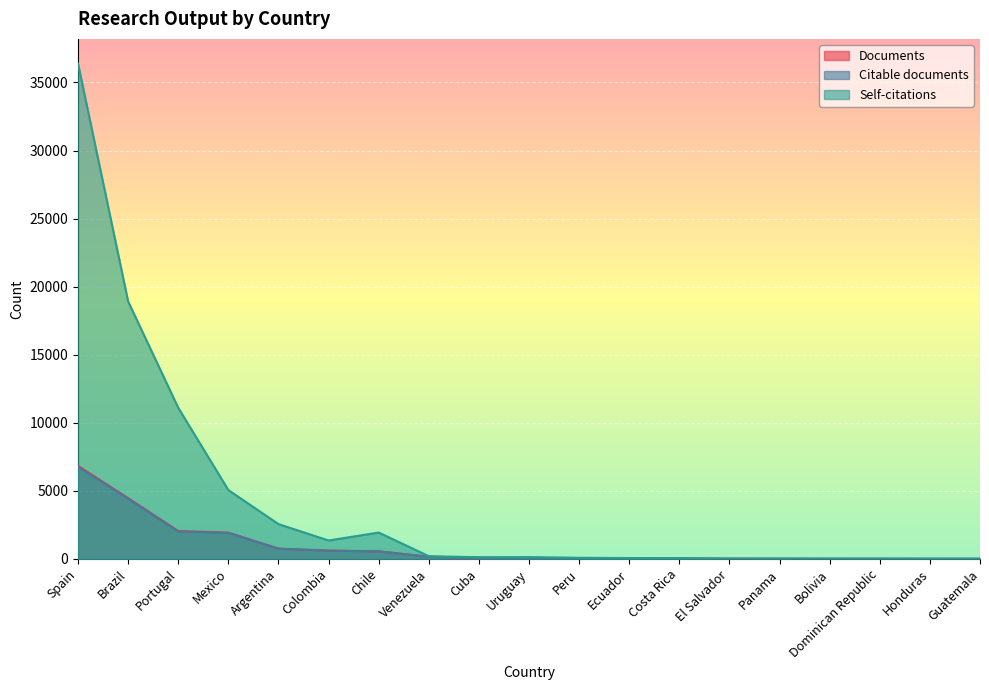

The value of Self-citations at Peru is 109. True or false?

False